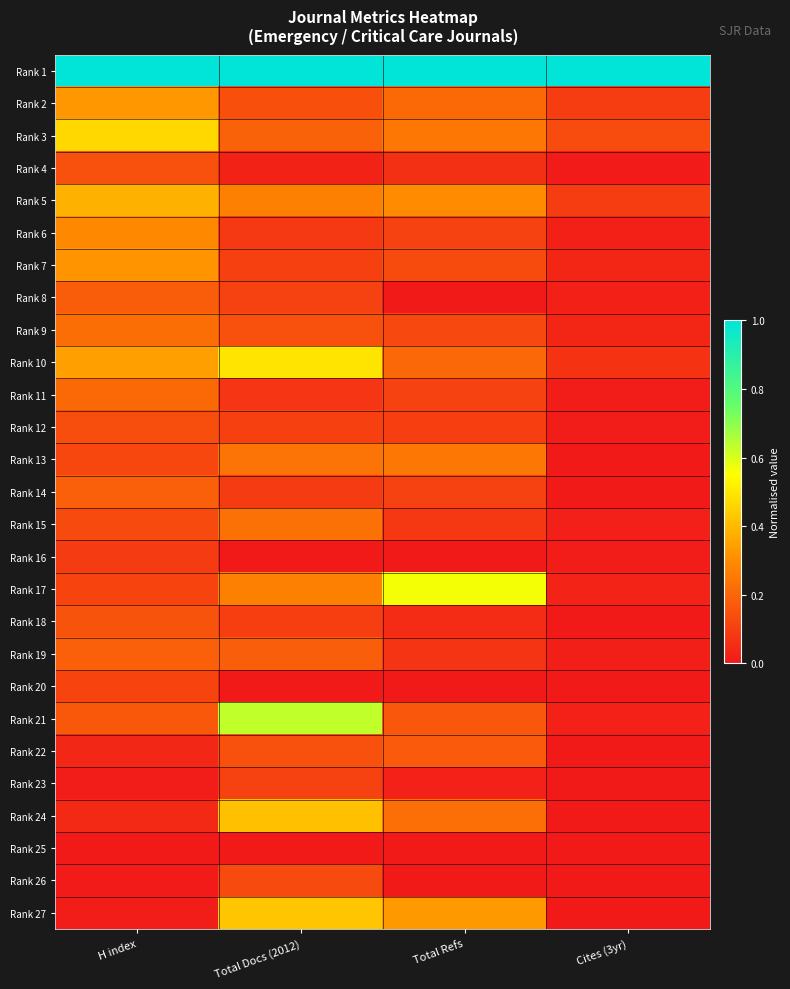

At which category is the sum across all series the highest?

Total Docs (2012)